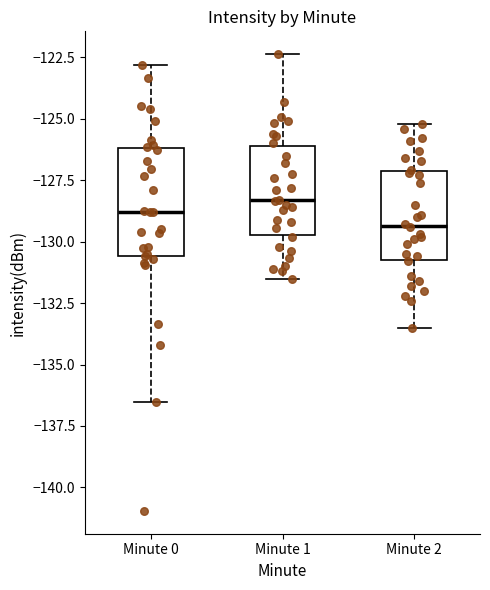

Comparing the boxes themselves (not the whiskers), which one is the tallest?

Minute 0